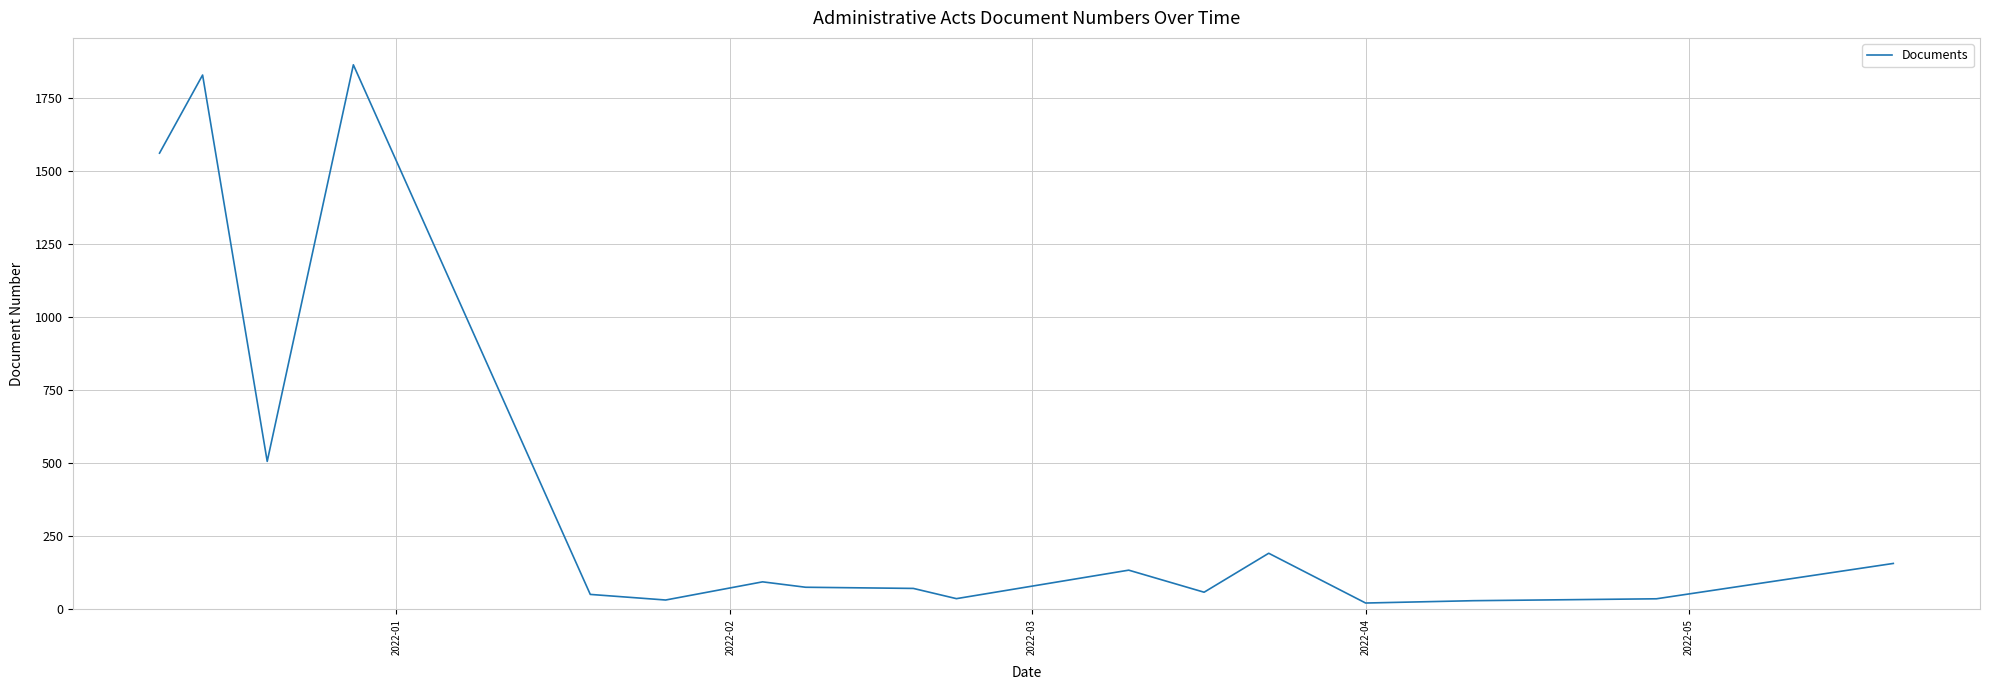

What is the difference between the maximum and minimum values?

1842.0